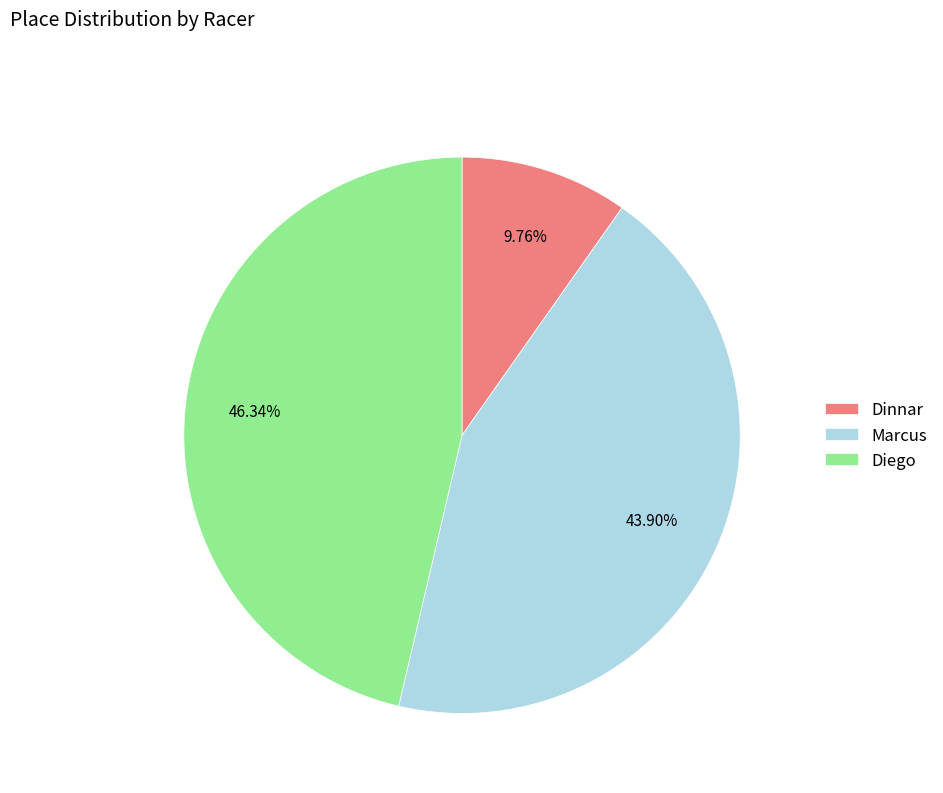

How many slices are in this pie chart?

3